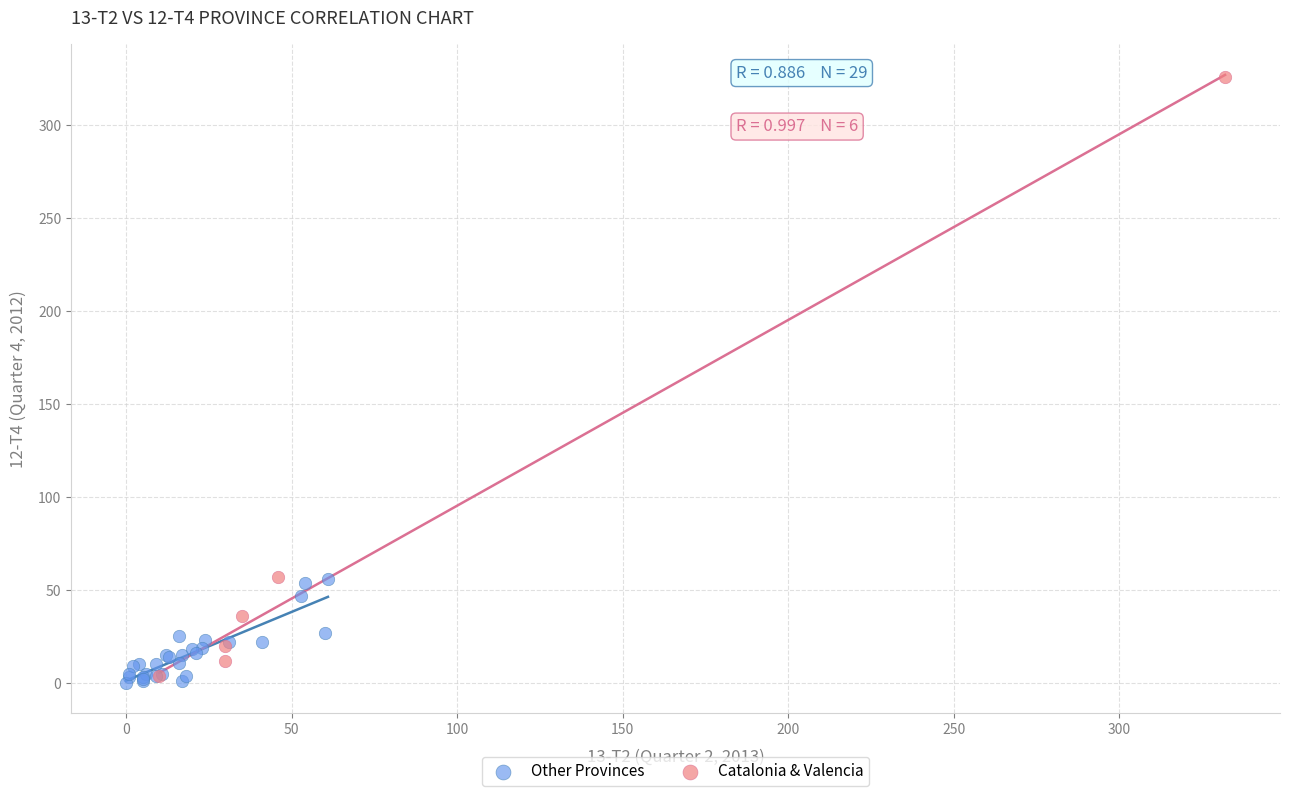

Which series contains the highest Y value?

Catalonia & Valencia